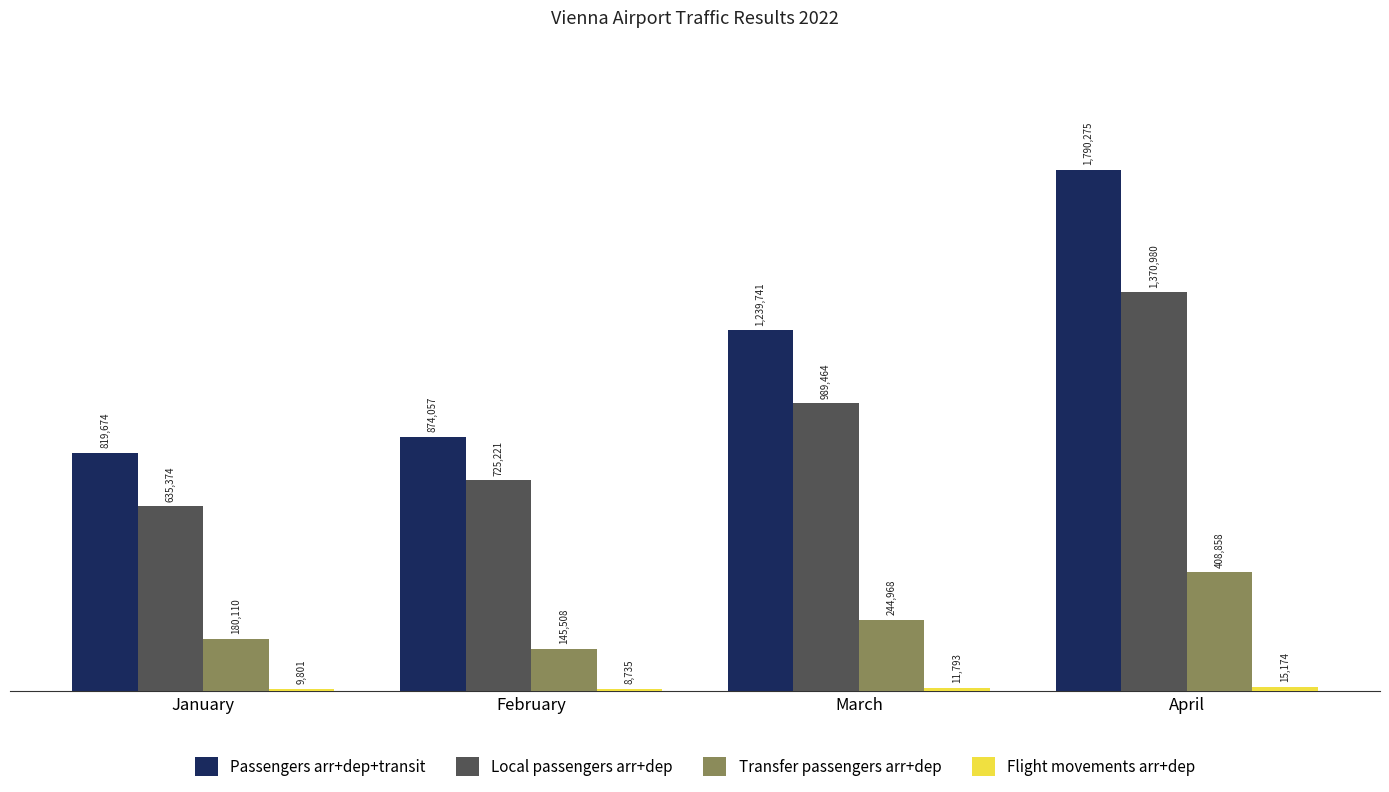

The value of Passengers arr+dep+transit at February is 1400087. True or false?

False